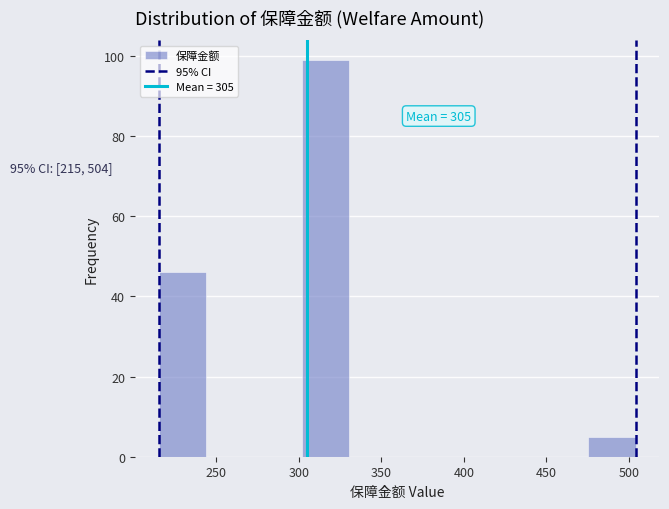

Which range on the x-axis has the tallest bar?

300 to 330